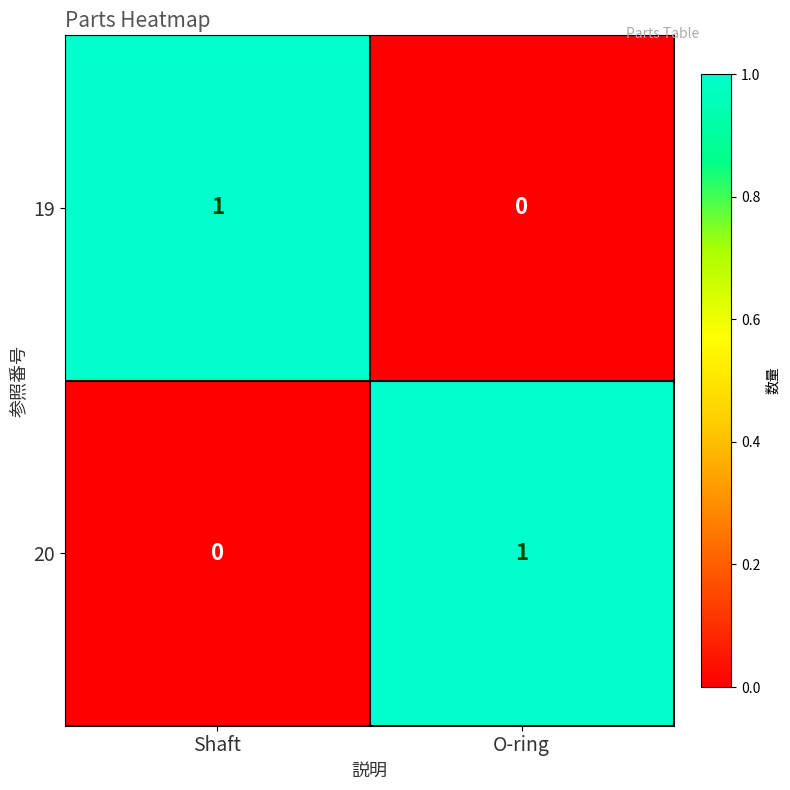

At Shaft, list the series in order from largest to smallest.

19, 20